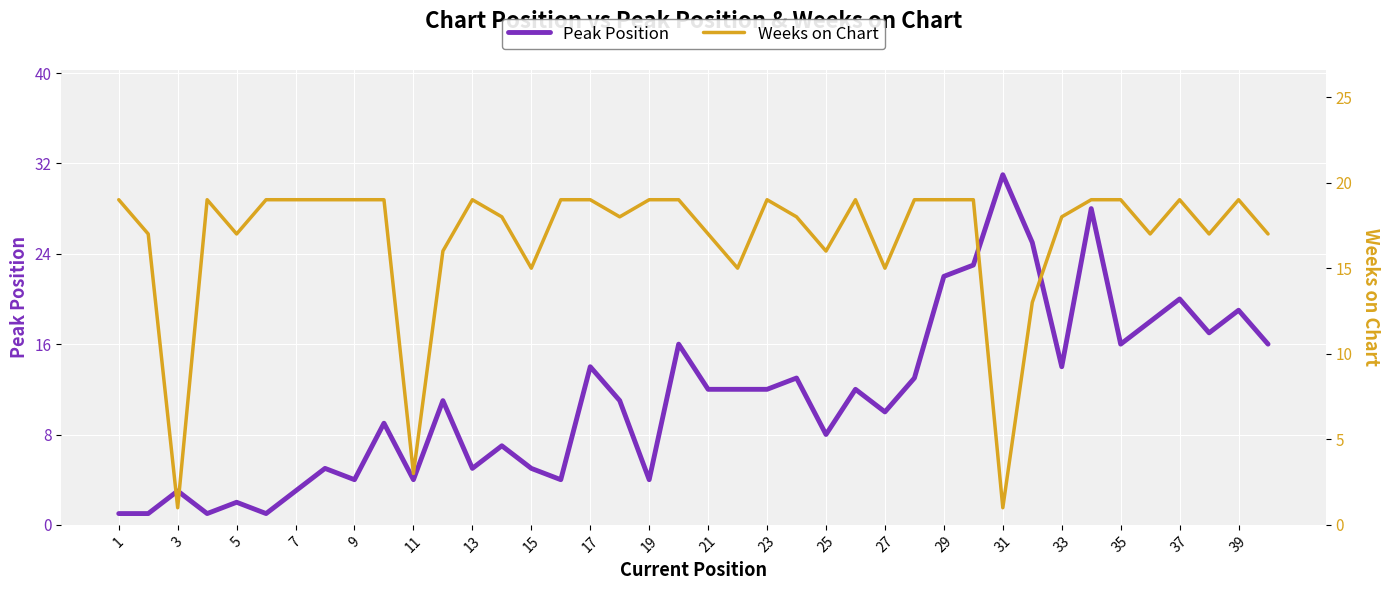

Reading left to right, list all the values displayed in this chart.

Peak Position: 1	1	3	1	2	1	3	5	4	9	4	11	5	7	5	4	14	11	4	16	12	12	12	13	8	12	10	13	22	23	31	25	14	28	16	18	20	17	19	16
Weeks on Chart: 19	17	1	19	17	19	19	19	19	19	3	16	19	18	15	19	19	18	19	19	17	15	19	18	16	19	15	19	19	19	1	13	18	19	19	17	19	17	19	17